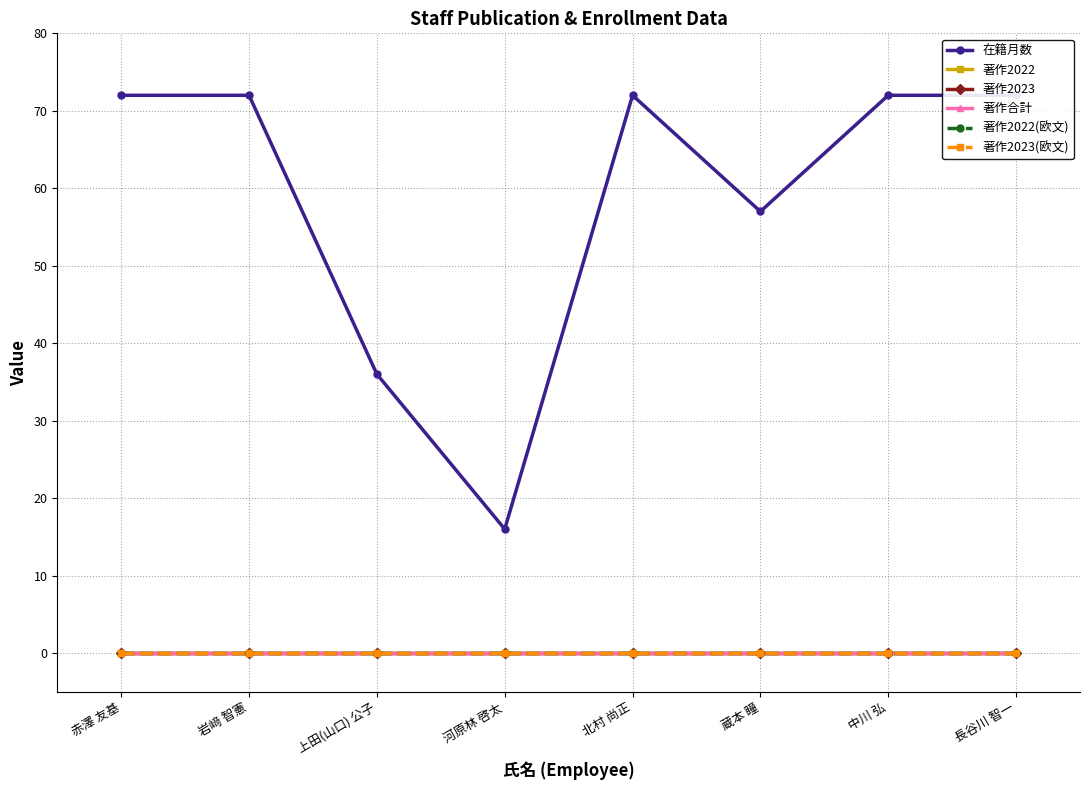

What is the total value across all series at 赤澤 友基?

72